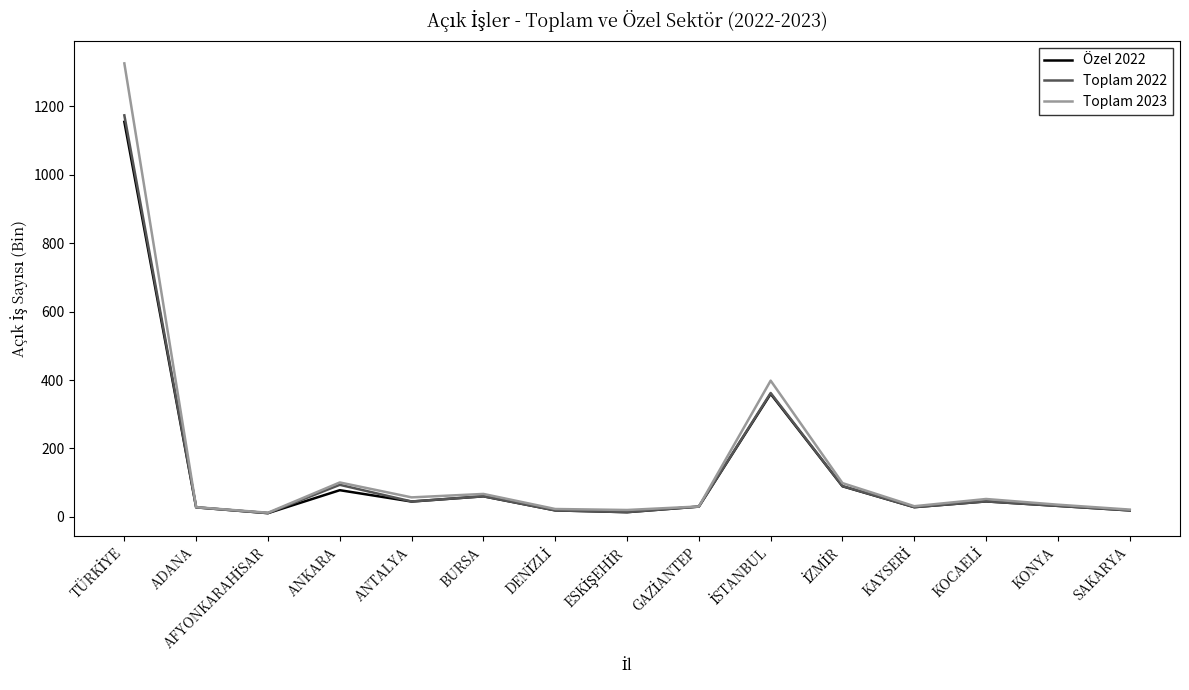

What is the difference between the Toplam 2022 values at ANTALYA and KONYA?

12.9